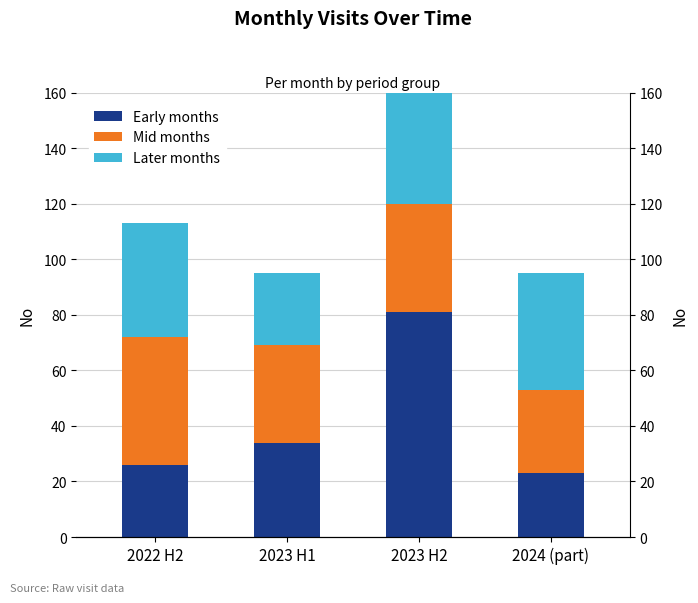

What is the label of the 2nd bar from the left?

2023 H1